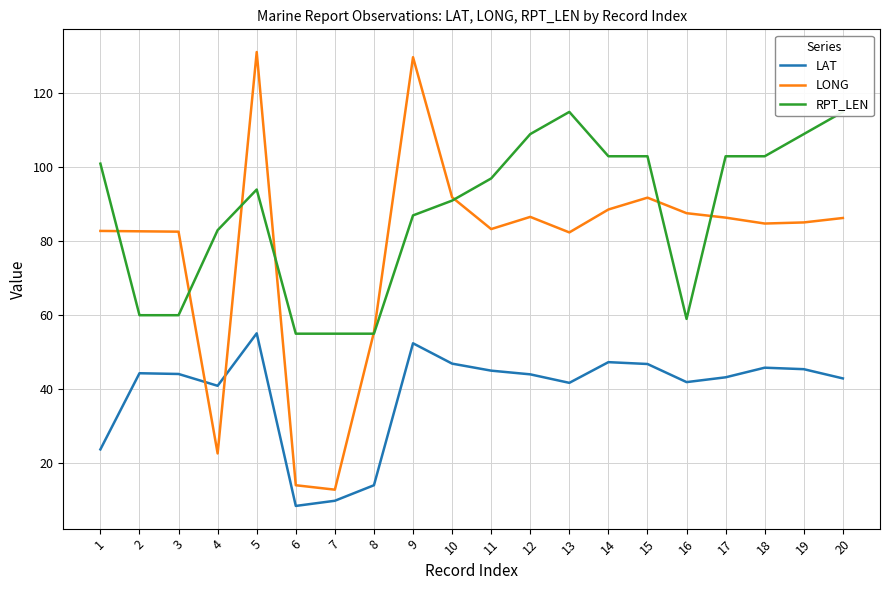

What is the total value across all series at 3?

186.7